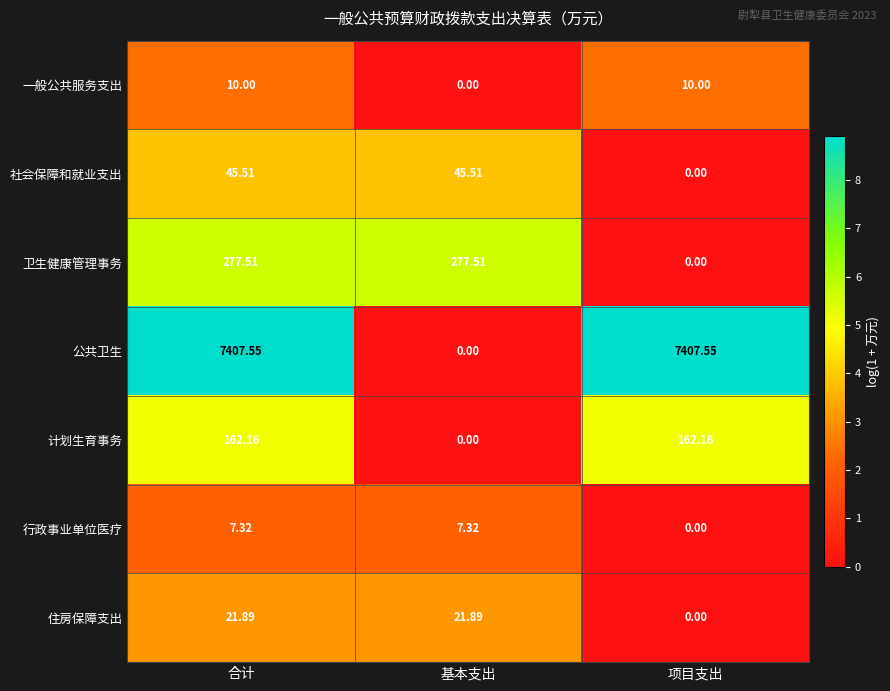

At which category is the sum across all series the highest?

合计